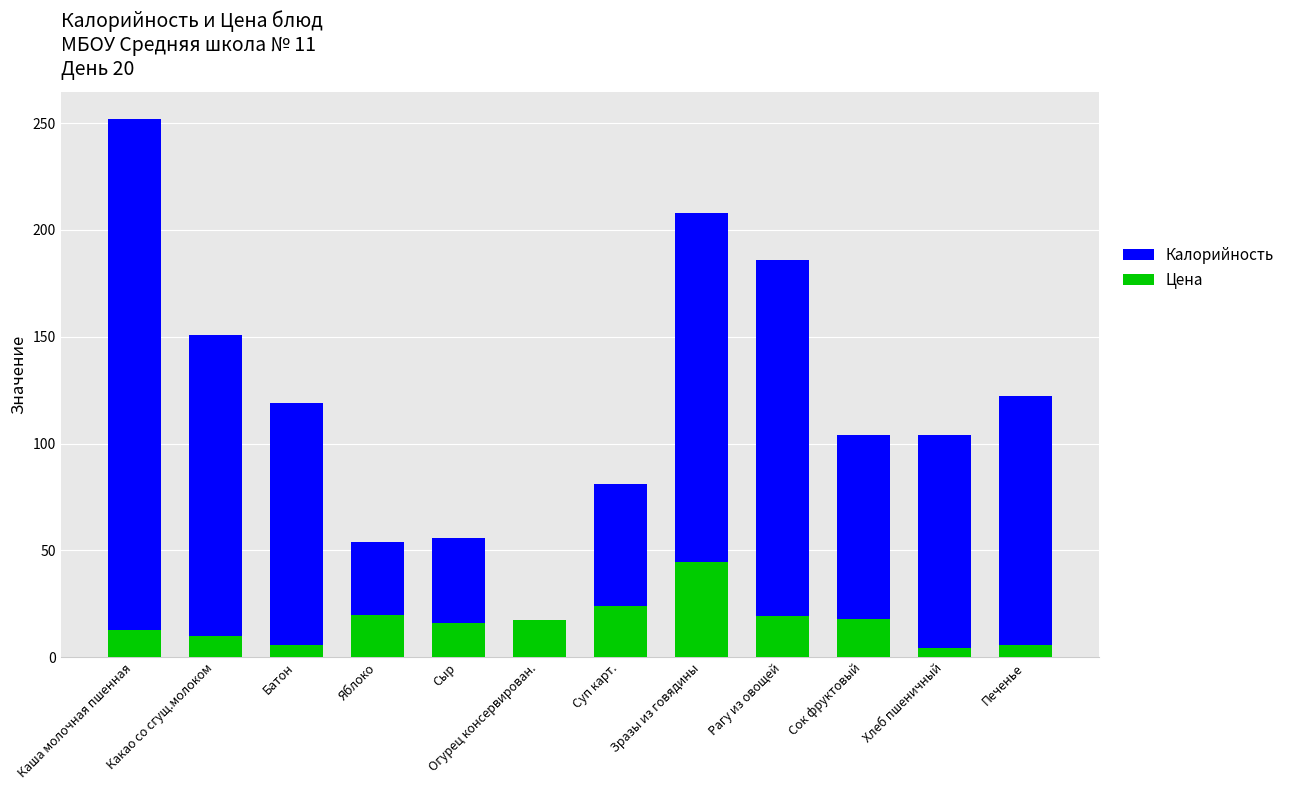

What position from the left is Сыр?

5